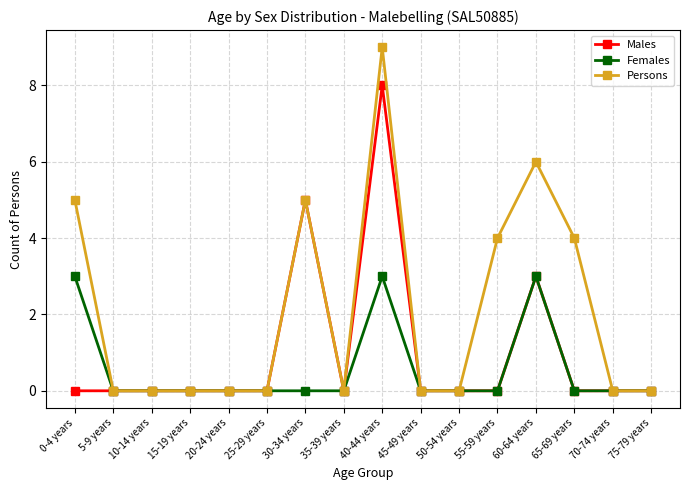

Which series has the largest total across all categories?

Persons